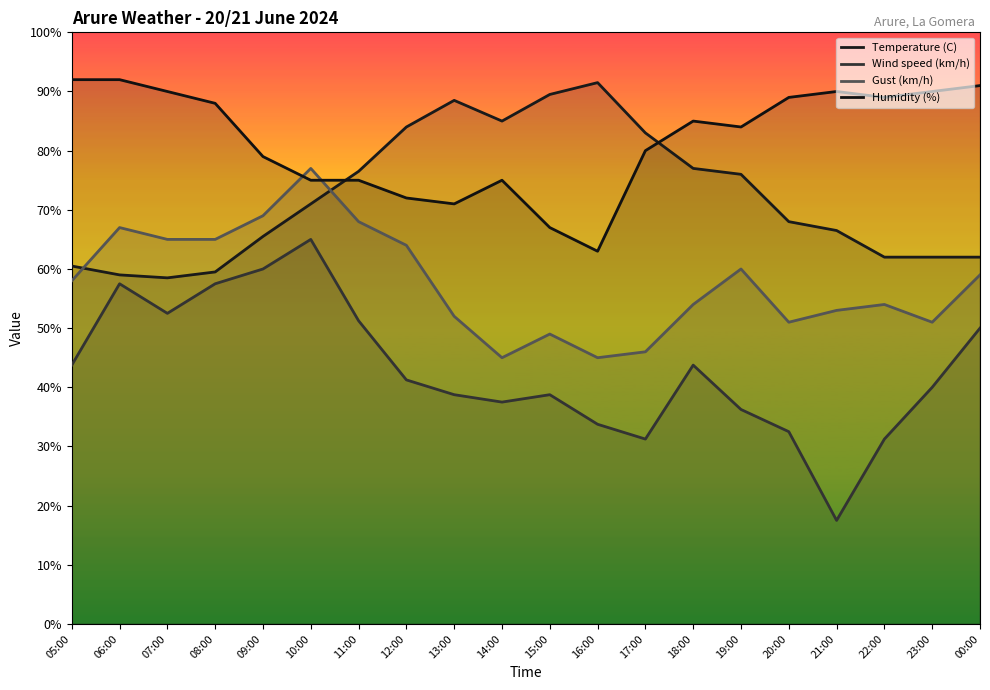

What position from the left is 10:00?

6